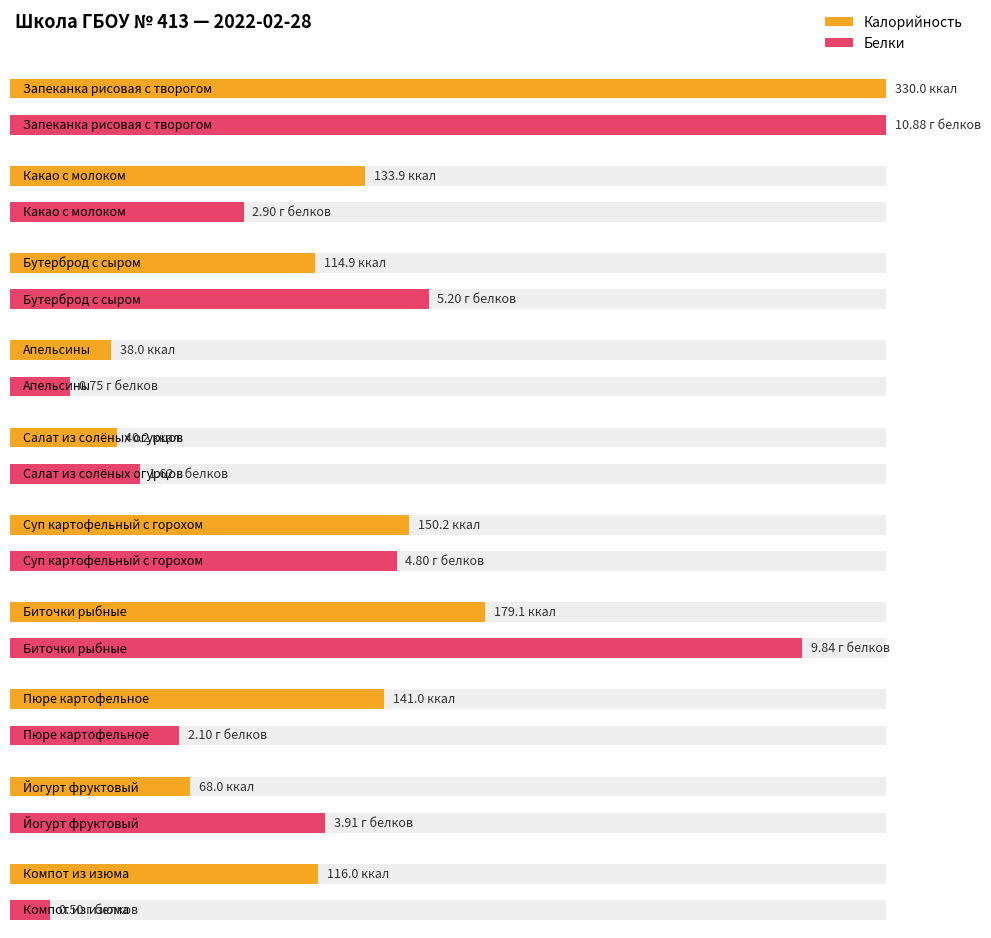

The Белки series shows 3.9 at Йогурт фруктовый. True or false?

True